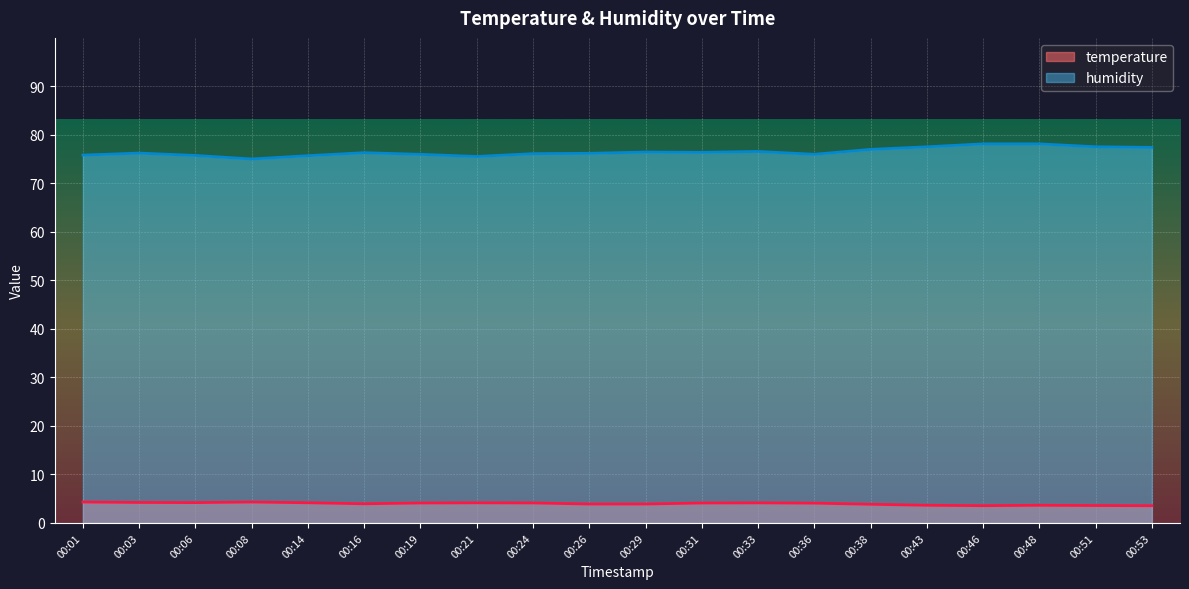

What is the total value across all series at 00:06?

80.0